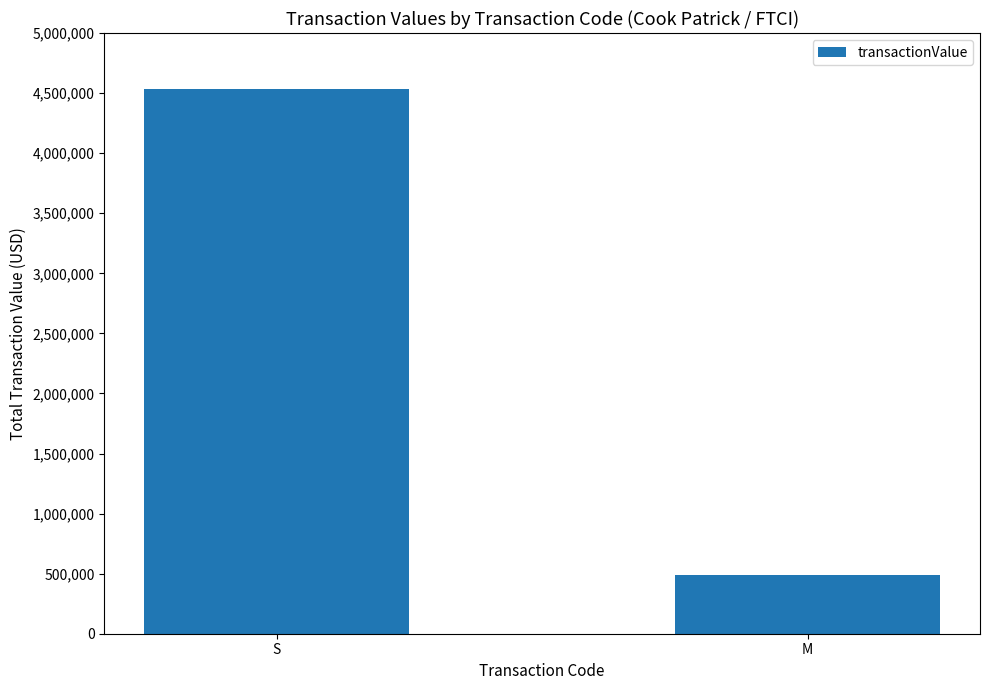

What is the value of the 2nd bar from the left?

490798